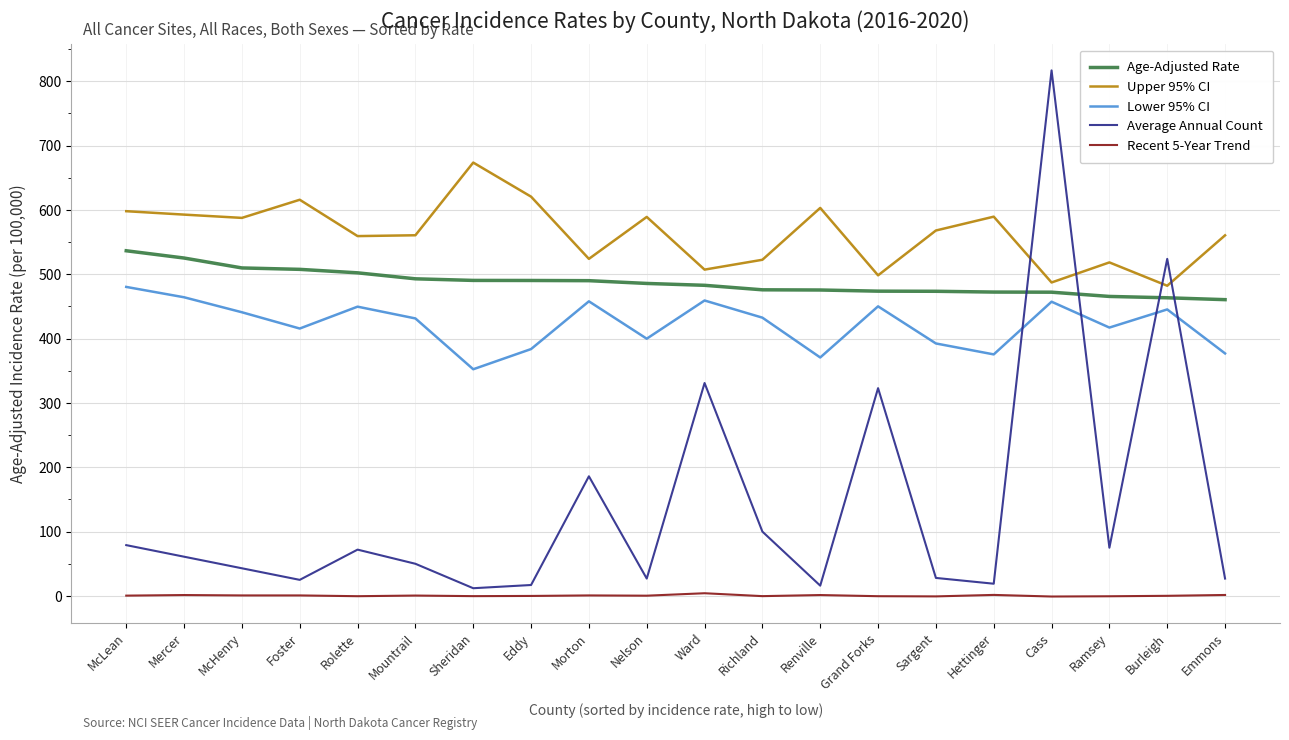

At how many categories does at least one series exceed 312?

20